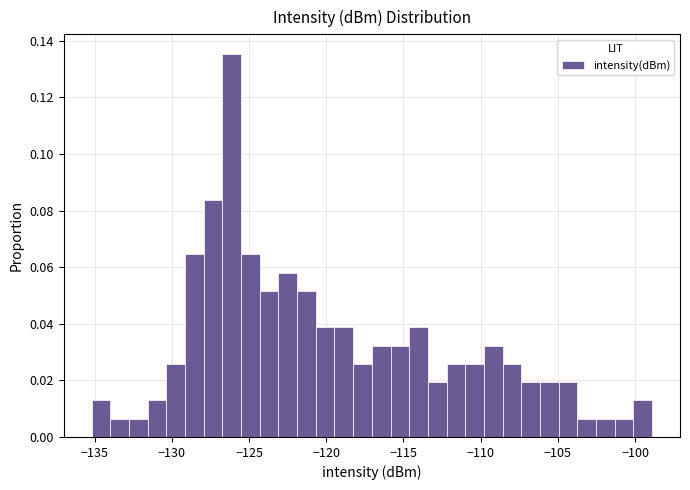

Read against the x-axis, roughly where is the centre of the tallest bar?

-126.0